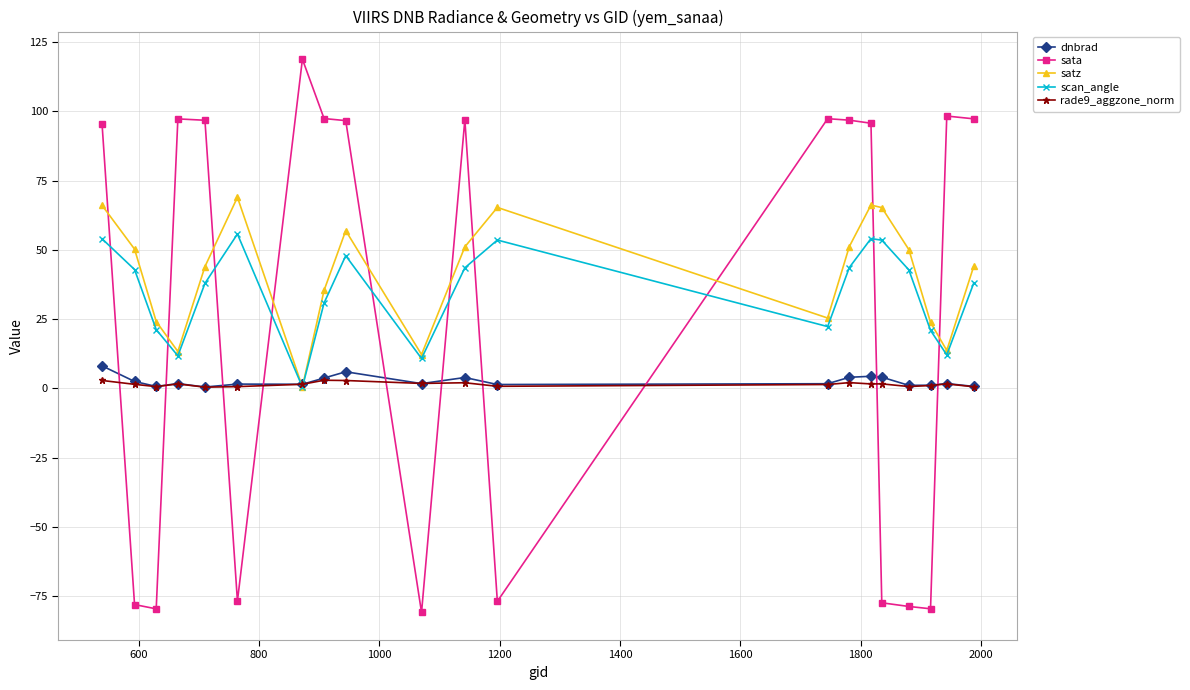

After their last crossing, which series has the higher values: dnbrad or satz?

satz